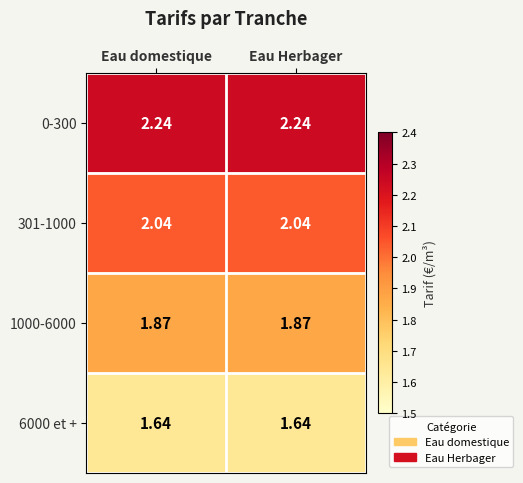

Is the value of 1000-6000 at Eau domestique greater than the value of 6000 et + at Eau domestique?

Yes